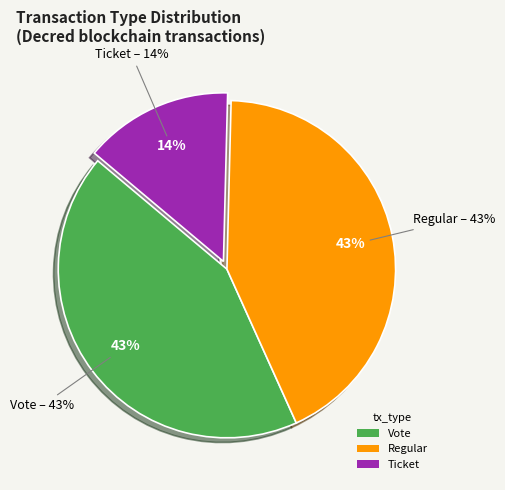

Does any single category account for the majority?

No